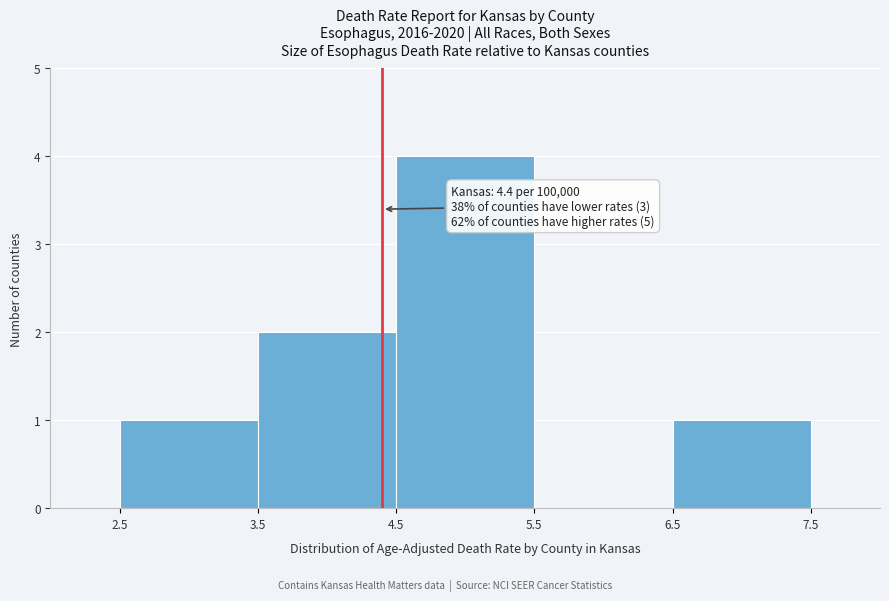

Over which range of the x-axis is the bar tallest?

4.5 to 5.5